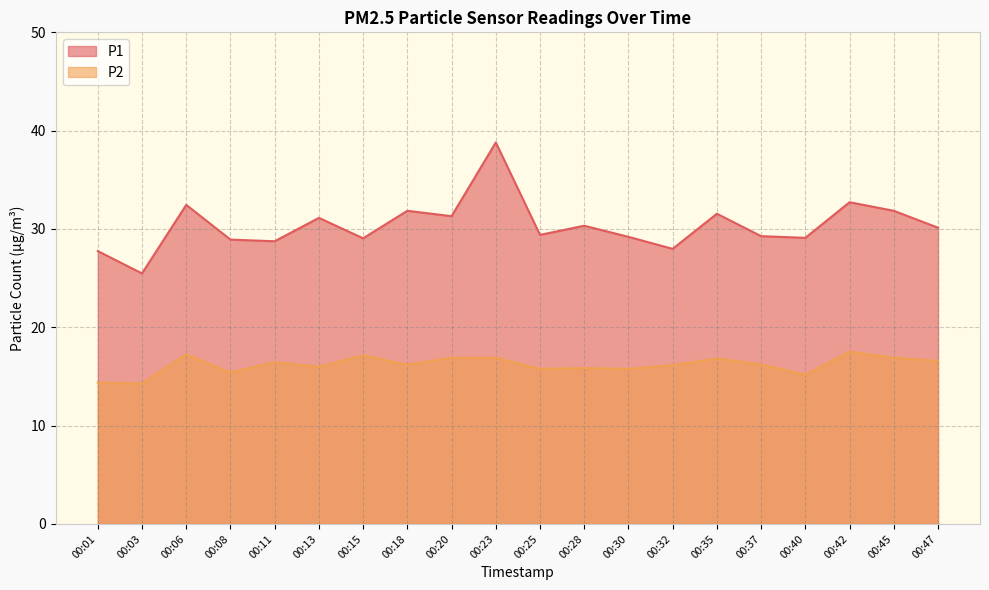

How many interior local valleys does the P2 series have?

7